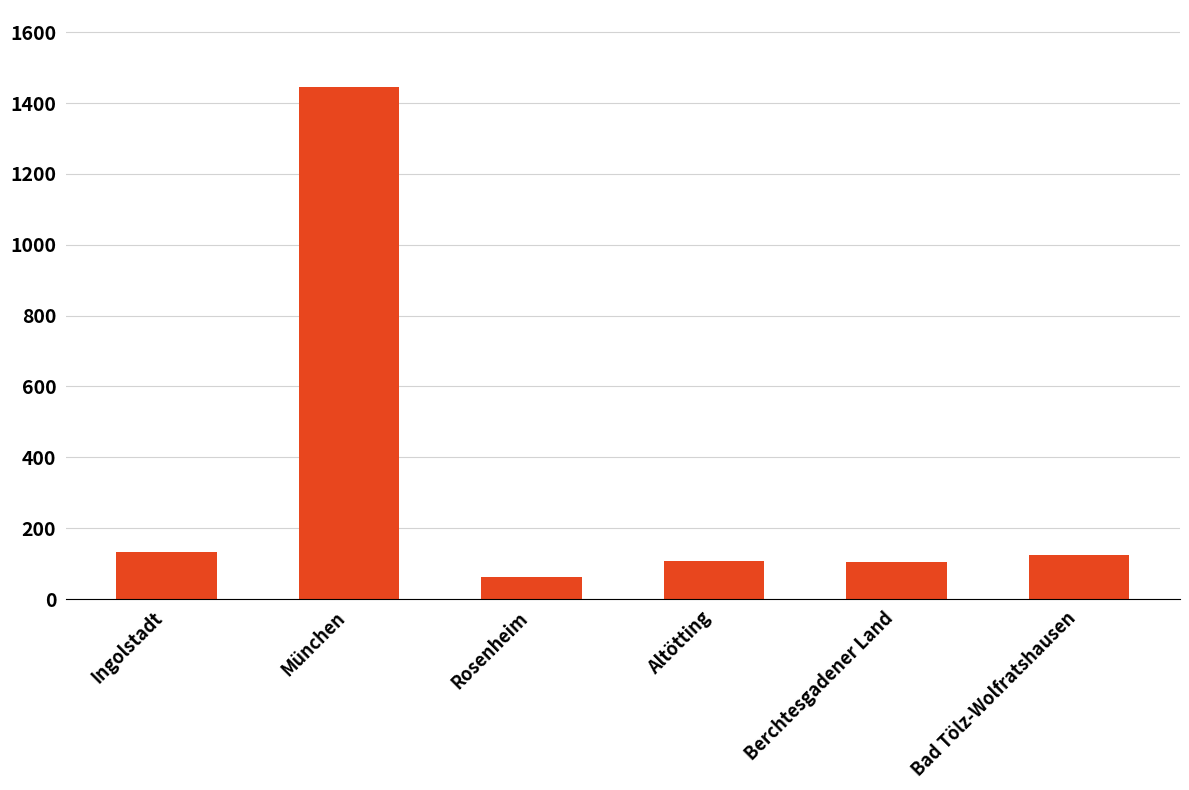

The value at Altötting is 108.5. True or false?

True